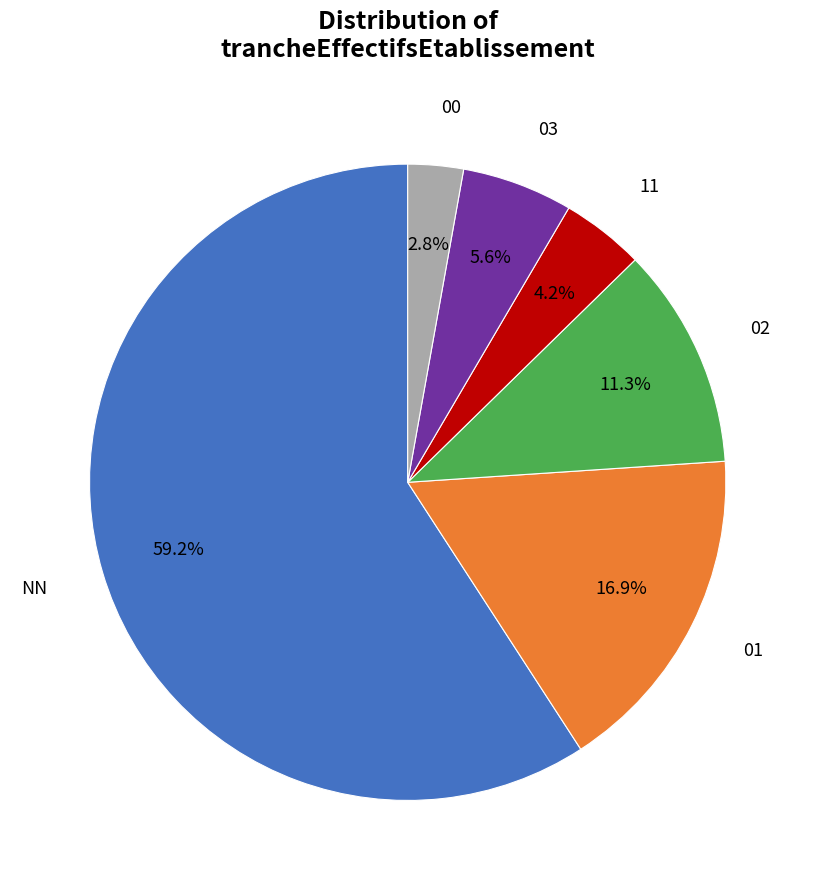

How many slices are in this pie chart?

6